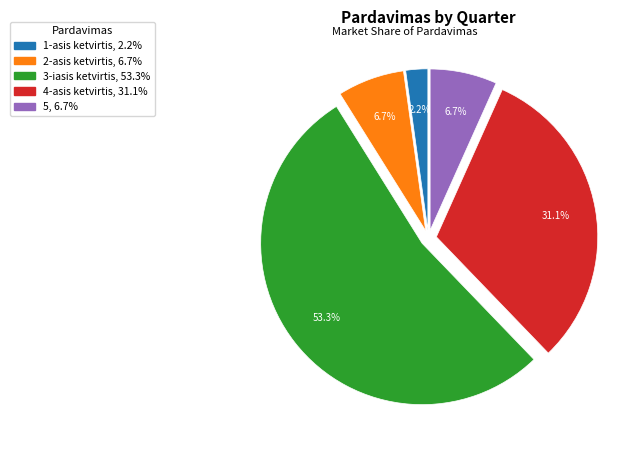

What percentage is the 4-asis ketvirtis slice, to the nearest percent?

31%